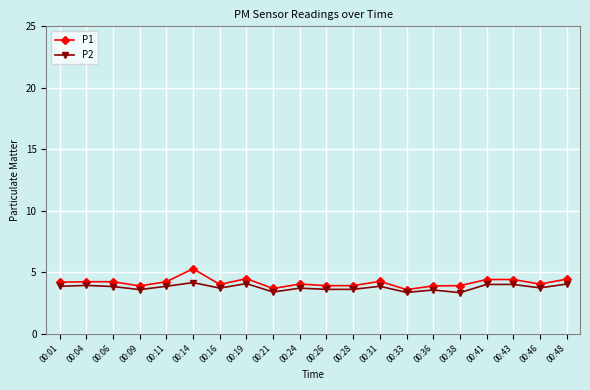

How many lines are shown in the chart?

2